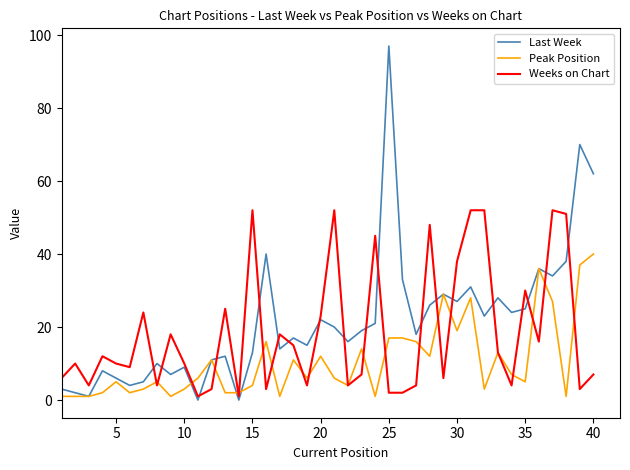

What is the sum of all Peak Position values?

427